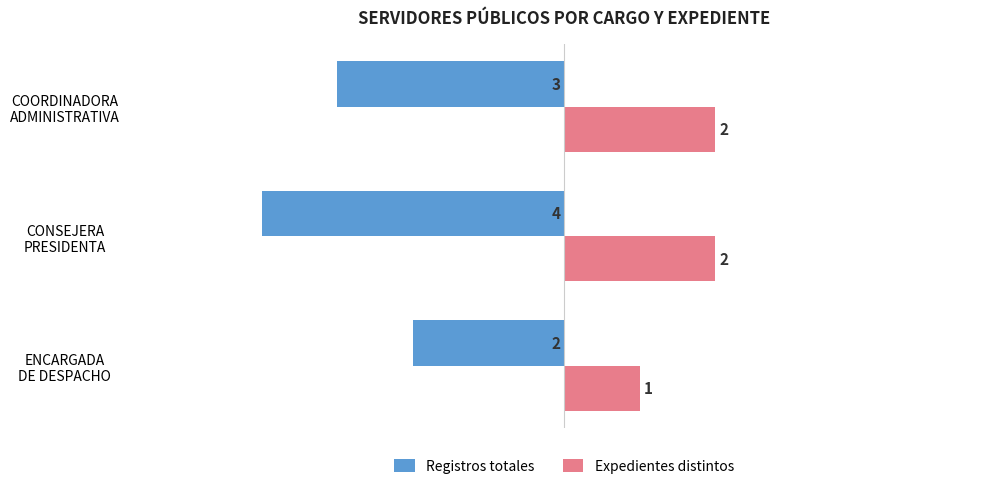

At how many categories does at least one series exceed 0?

3